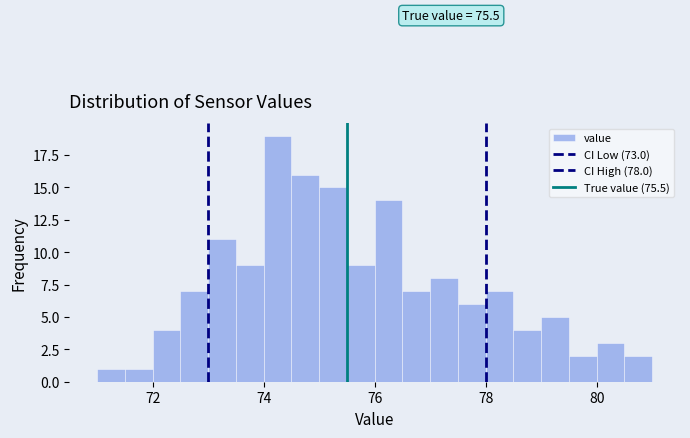

Around what value on the x-axis is the tallest bar? Give the approximate position of its centre, as read against the axis.

74.2